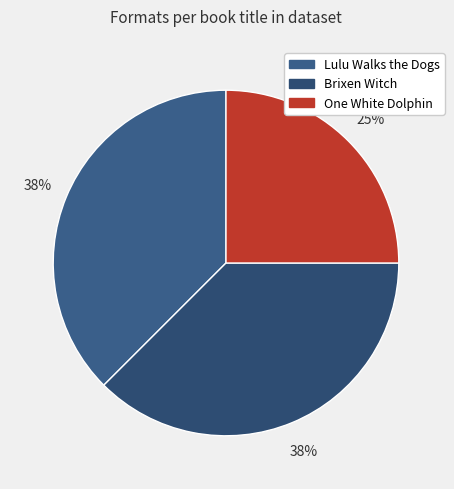

What percentage is the Lulu Walks the Dogs slice, to the nearest percent?

38%